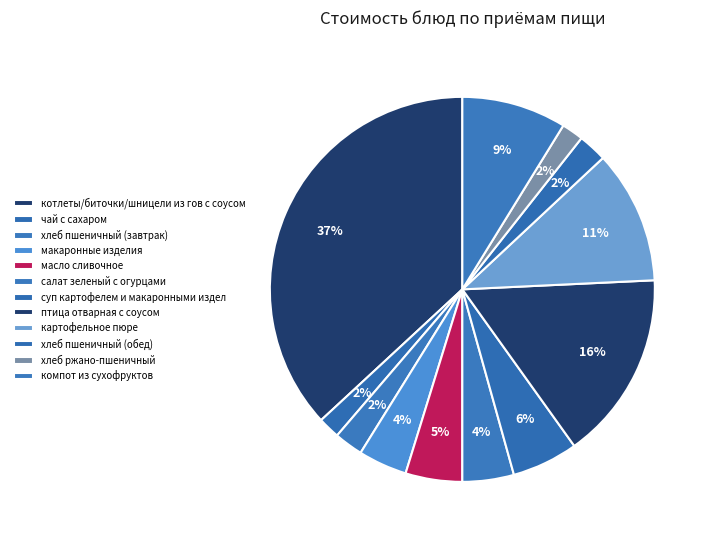

Is there any slice that represents more than half of the pie?

No